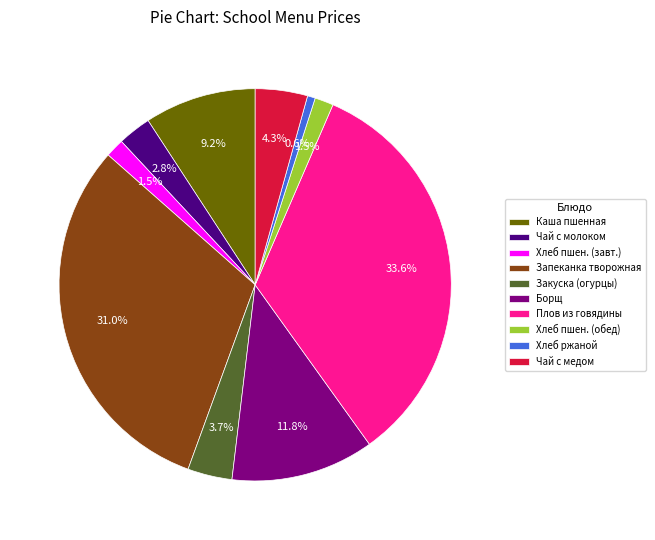

What portion of the pie excludes Хлеб ржаной?

99.4%